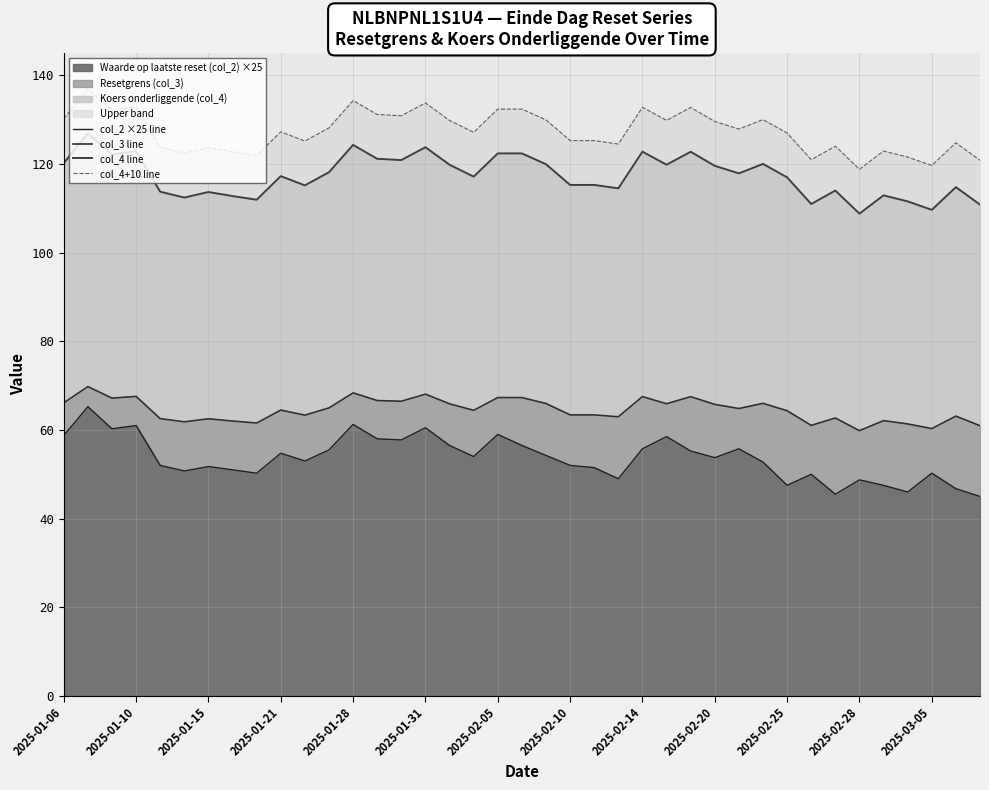

True or false: Waarde op laatste reset (col_2) ×25 has a value of 73.6 at 2025-02-20.

False